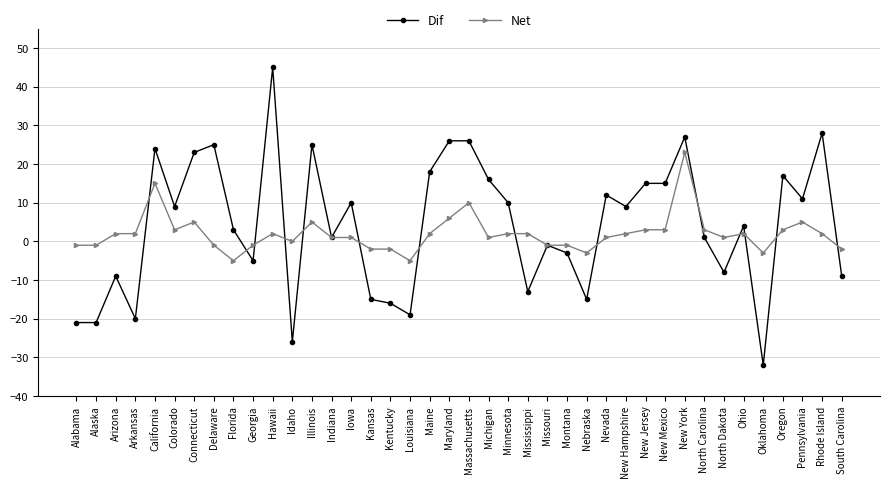

What is the maximum value for Net?

23